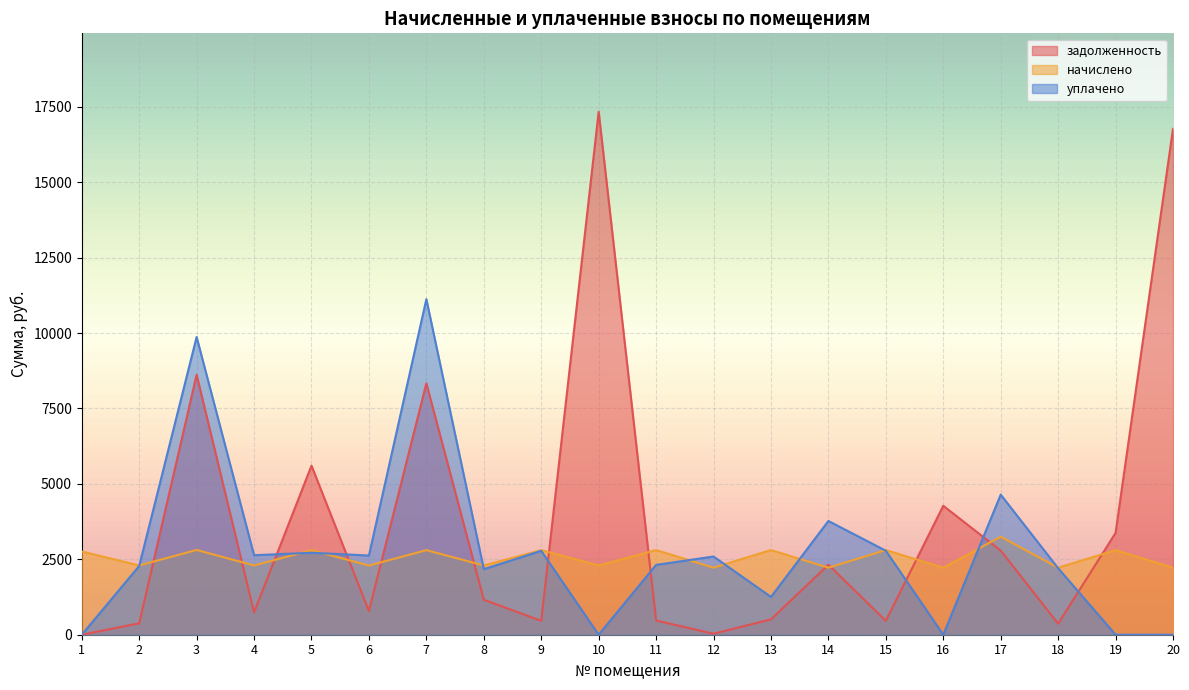

What is the spread (max minus min) of values at 13?

2297.4